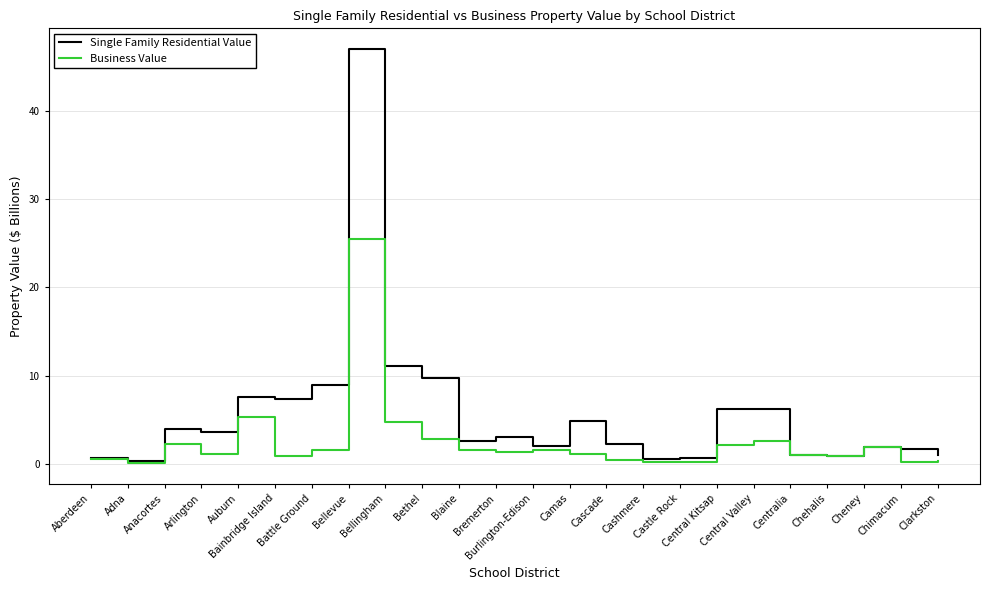

What is the total value across all series at Anacortes?

6.2